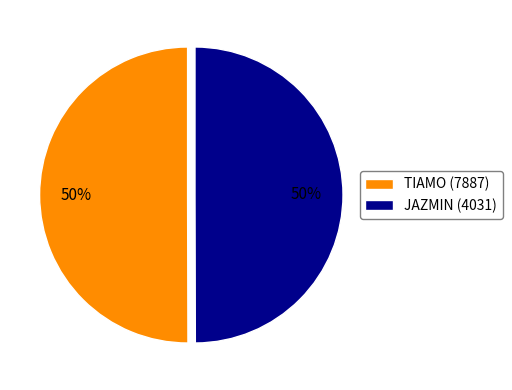

Count the number of slices in the pie.

2